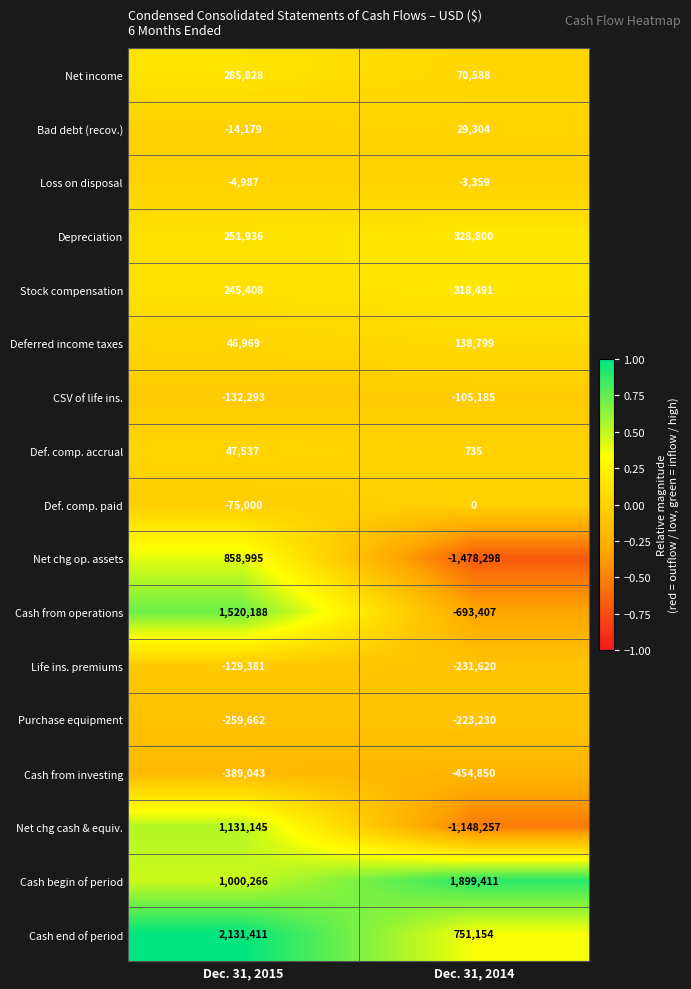

The value of Cash end of period at Dec. 31, 2015 is 2131411. True or false?

True